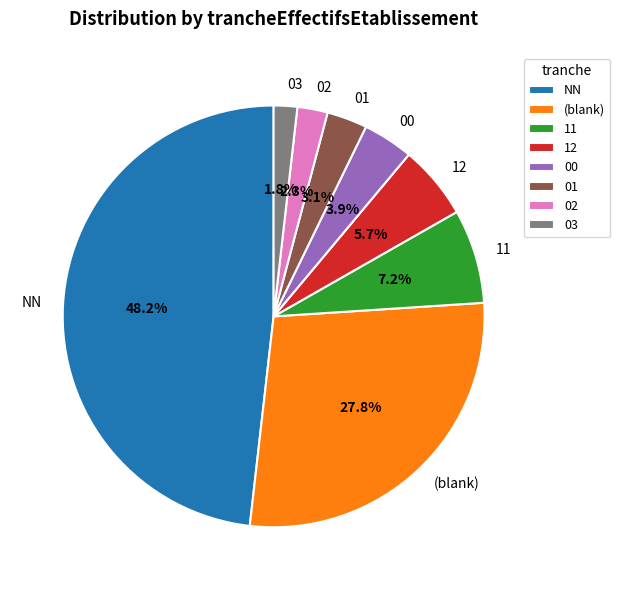

Is there a majority slice in this chart?

No